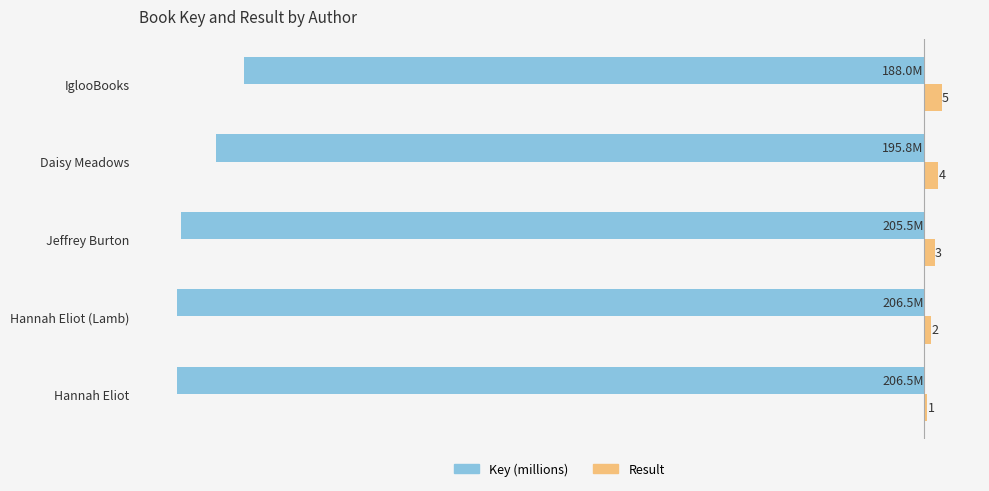

Which series has the largest range (max minus min)?

Key (millions)